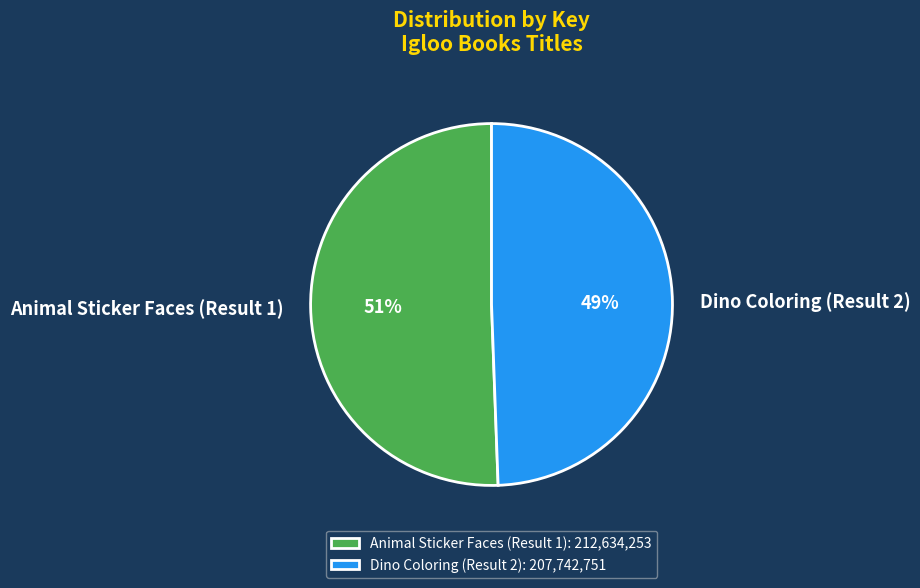

To the nearest percent, what portion does Animal Sticker Faces (Result 1) represent?

51%